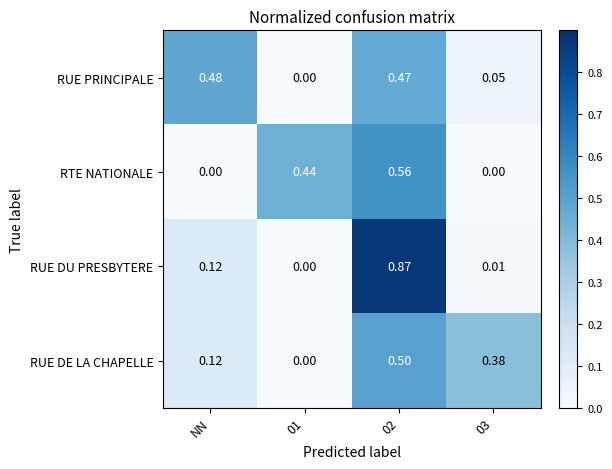

Is the value of RUE DE LA CHAPELLE at 01 greater than the value of RUE PRINCIPALE at NN?

No